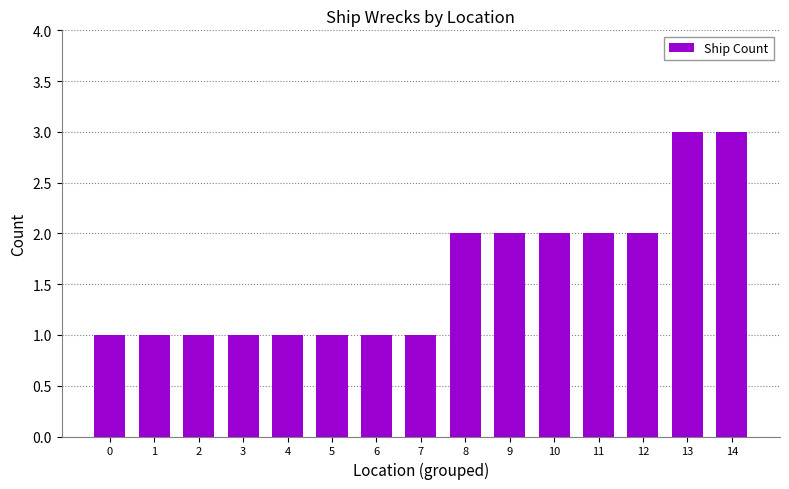

Reading right to left, extract all data points from this chart.

3	3	2	2	2	2	2	1	1	1	1	1	1	1	1